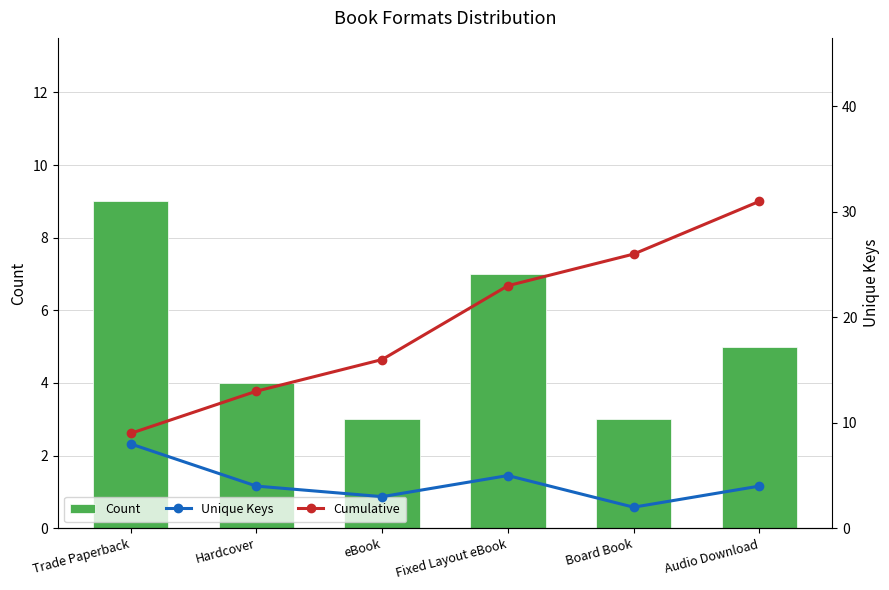

What is the difference between the second highest and second lowest values in the Count series?

4